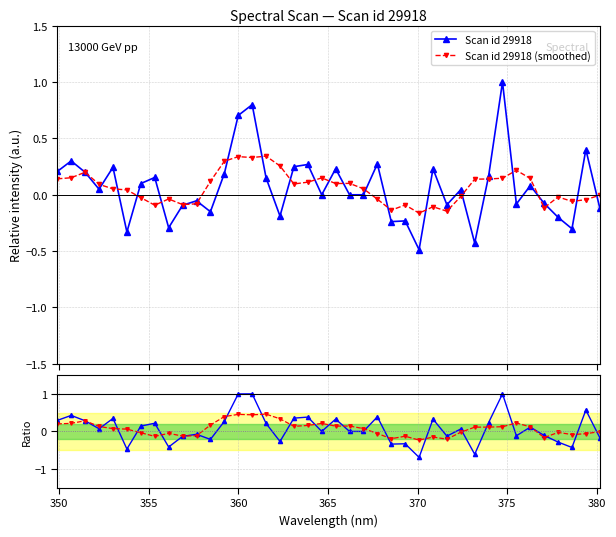

At how many categories does at least one series exceed 0?

29